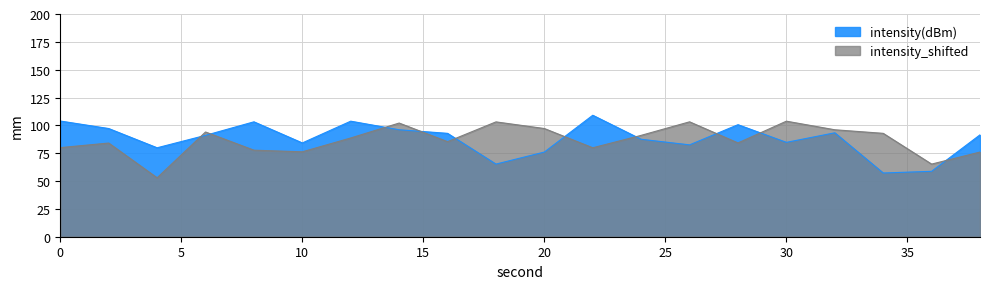

What is the sum of the intensity_shifted values at 18 and 30?

206.9